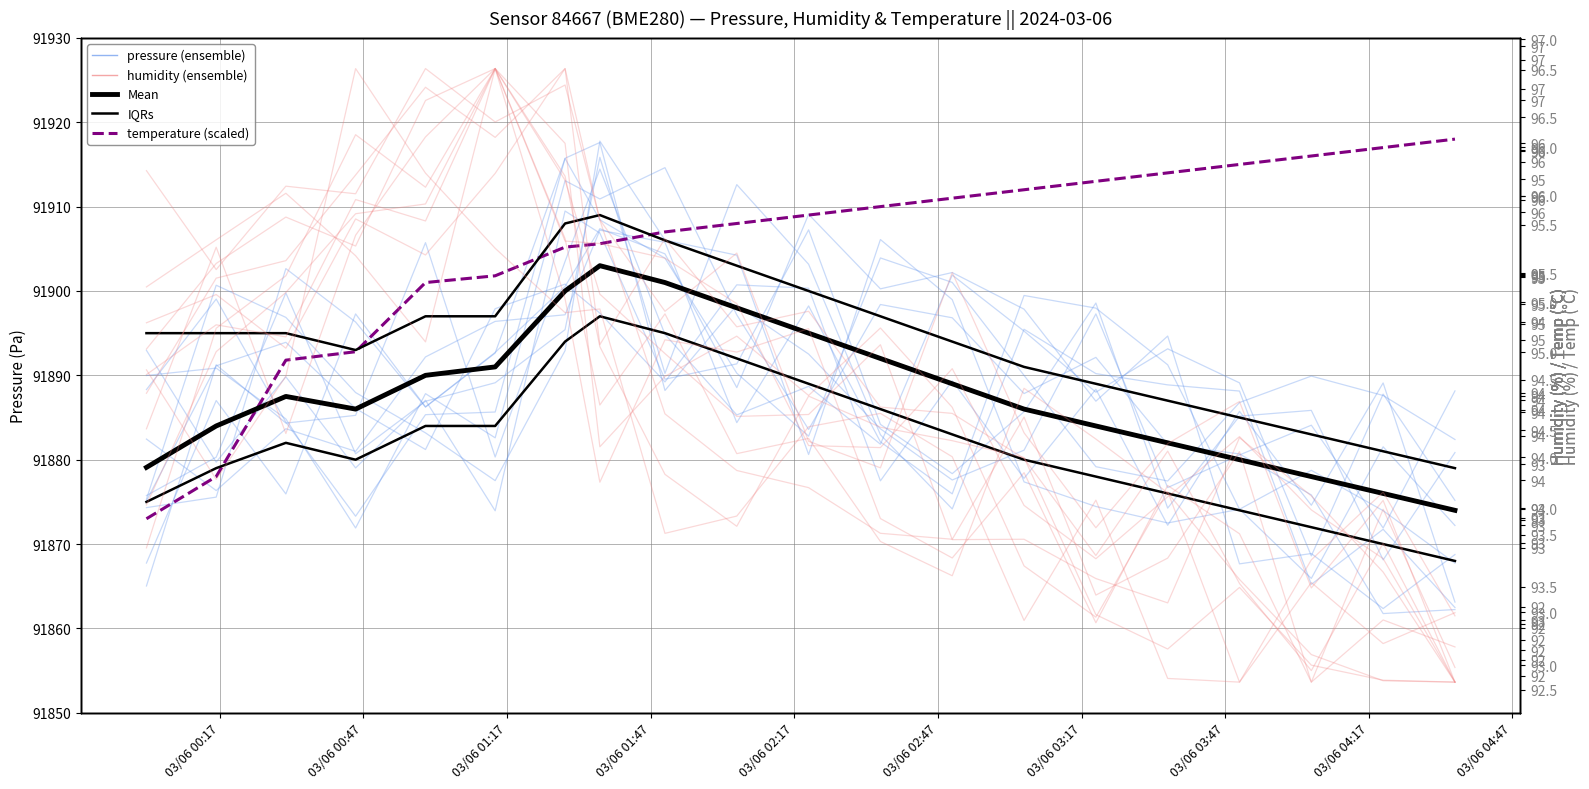

Which series has the largest total across all categories?

temperature (scaled)